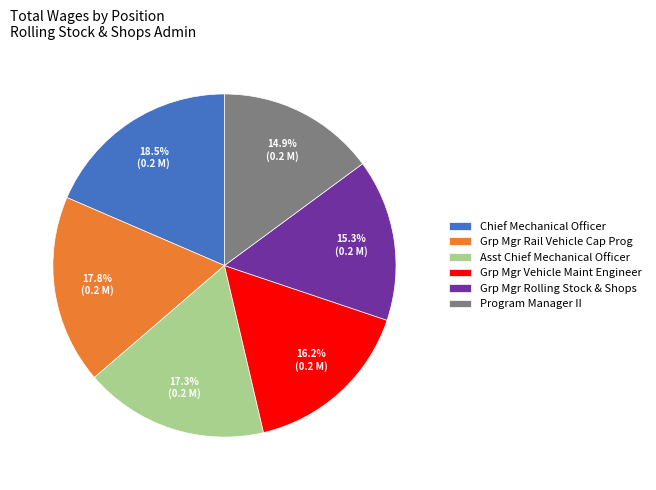

Approximately how many times larger is the value at Chief Mechanical Officer compared to Grp Mgr Vehicle Maint Engineer?

1.1